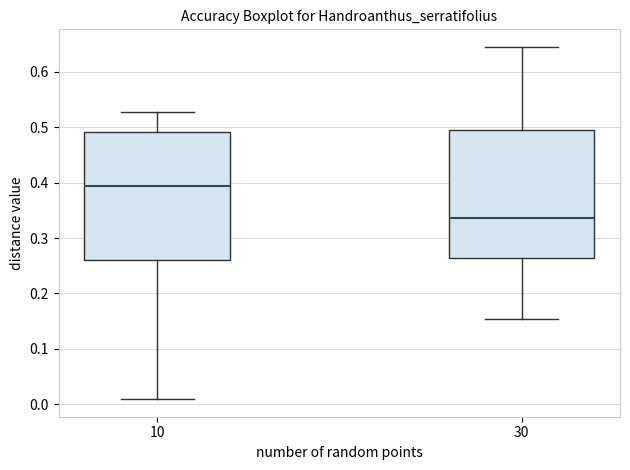

Where does the median line of the box at x = 10 sit on the y-axis? The values are not printed on the chart, so give them approximately, as read against the axis.

0.39